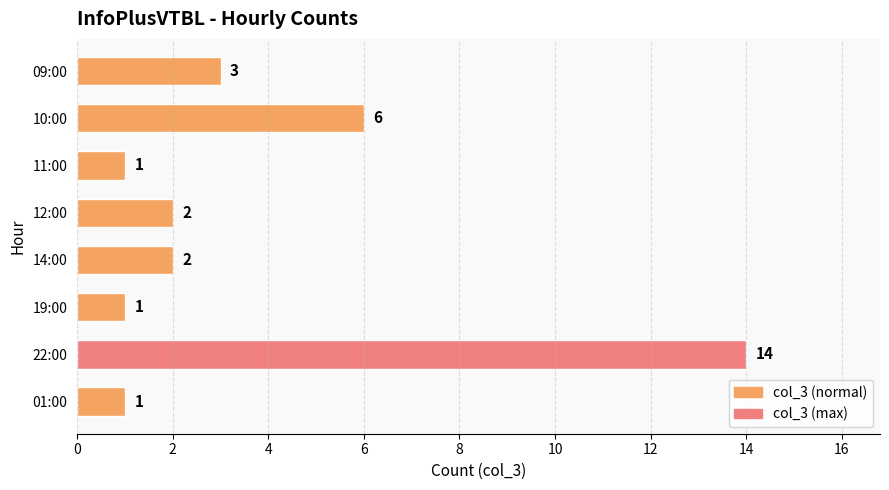

Reading top to bottom, transcribe all the data shown in this chart.

09:00=3	10:00=6	11:00=1	12:00=2	14:00=2	19:00=1	22:00=14	01:00=1